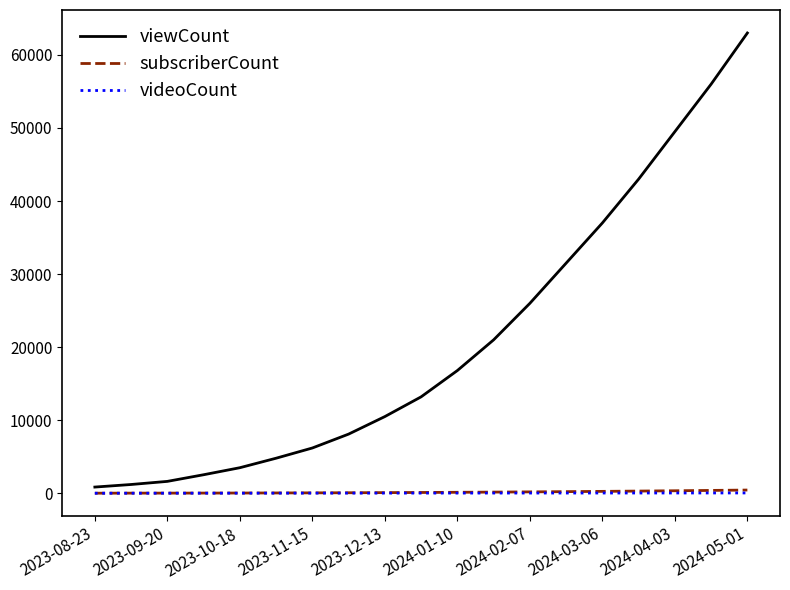

Which series has the largest range (max minus min)?

viewCount